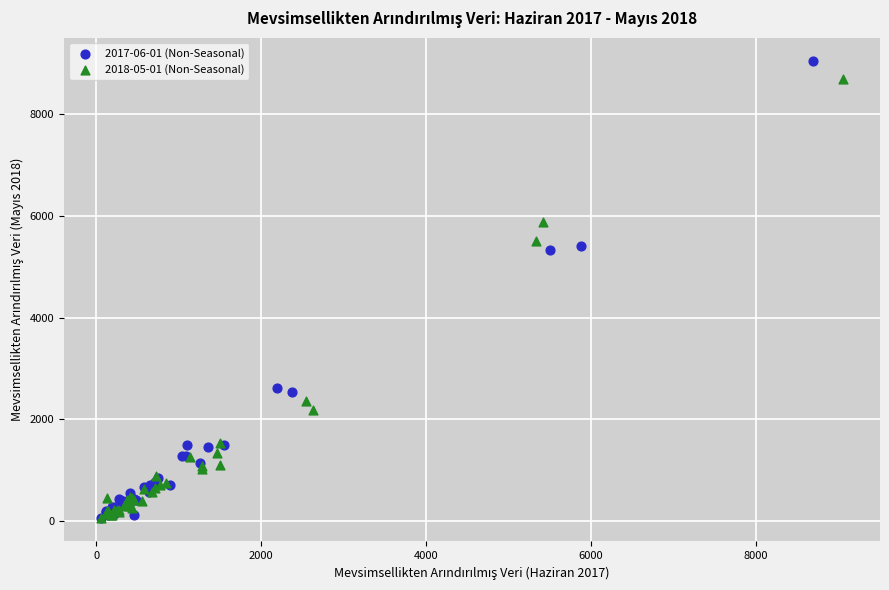

Which series has the largest Y range (max minus min)?

2017-06-01 (Non-Seasonal)